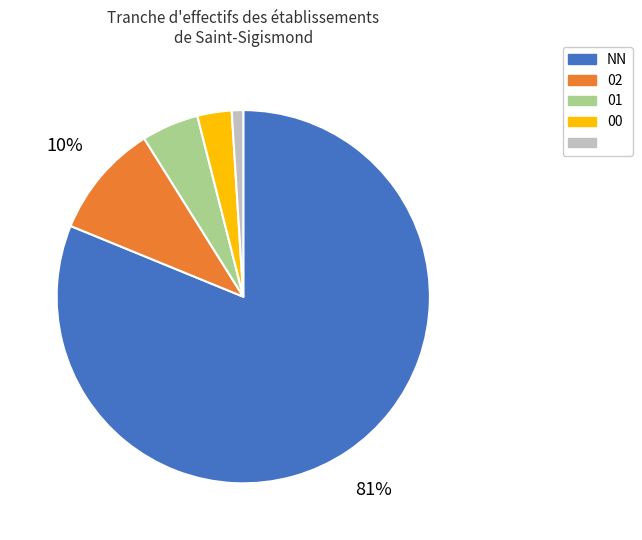

To the nearest percent, what is the average slice percentage?

20%